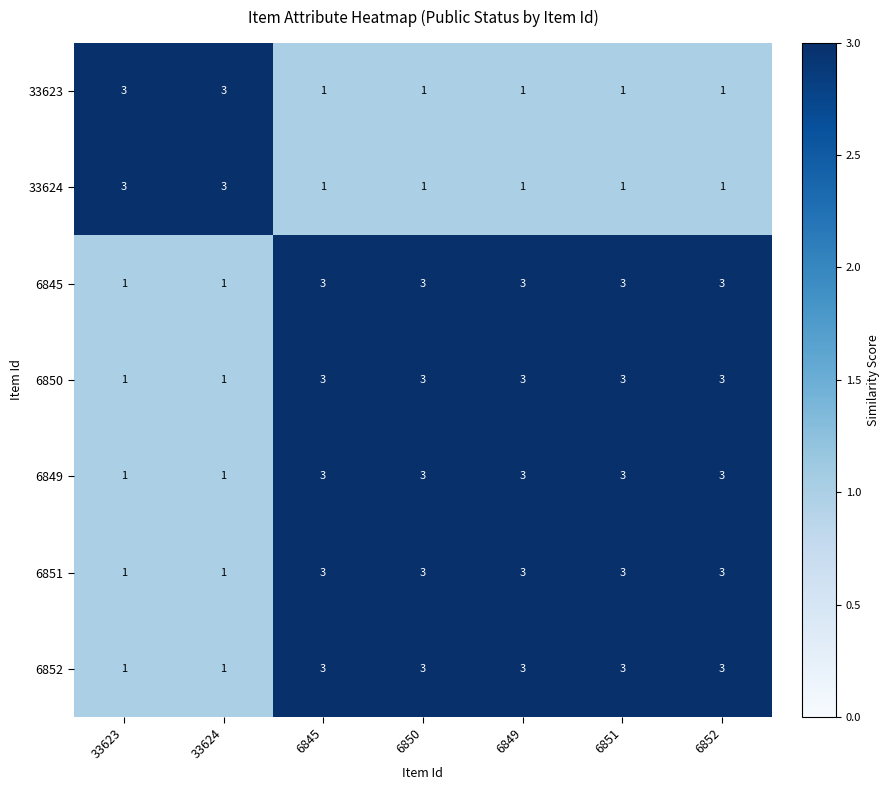

What is the highest value of the 33624 series?

3